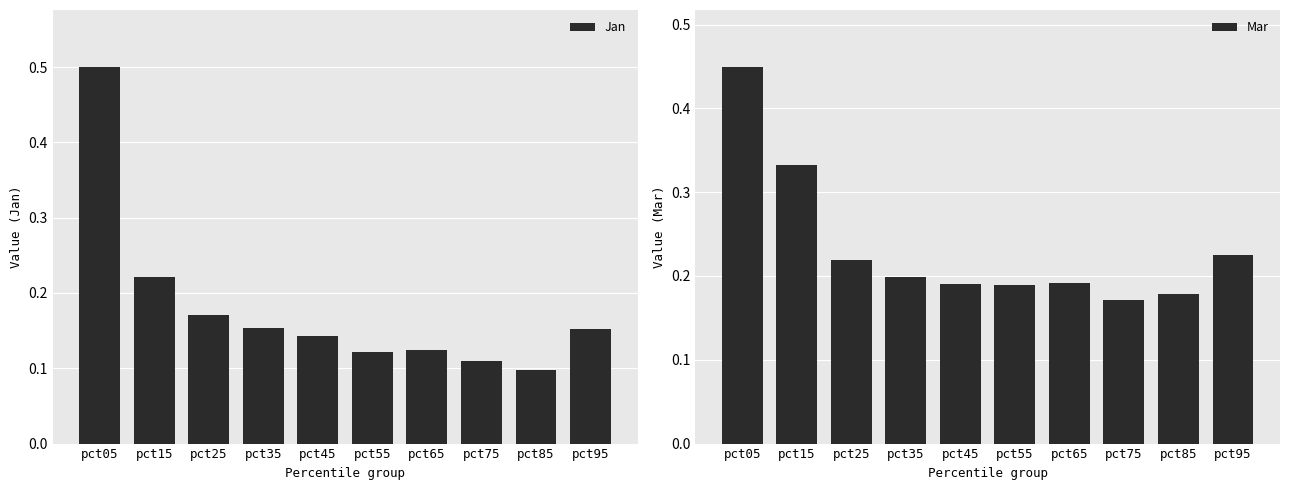

How many groups of bars are there?

10